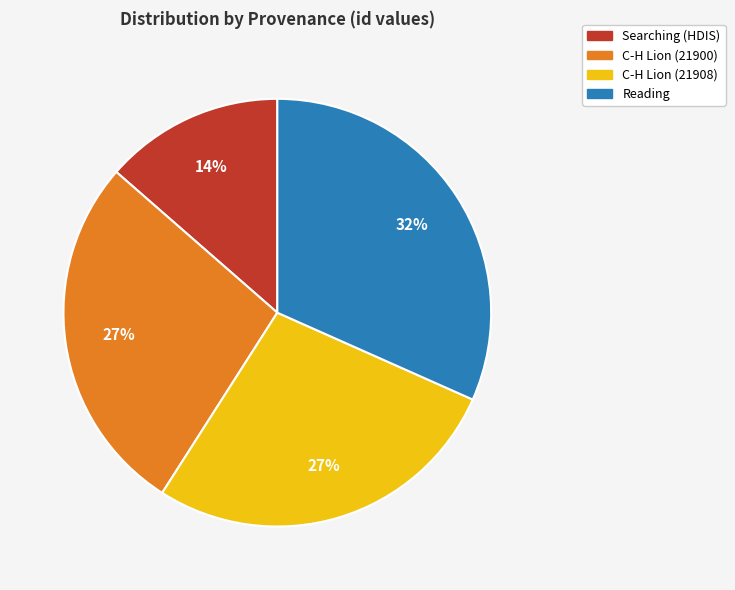

What percentage is the Reading slice, to the nearest percent?

32%